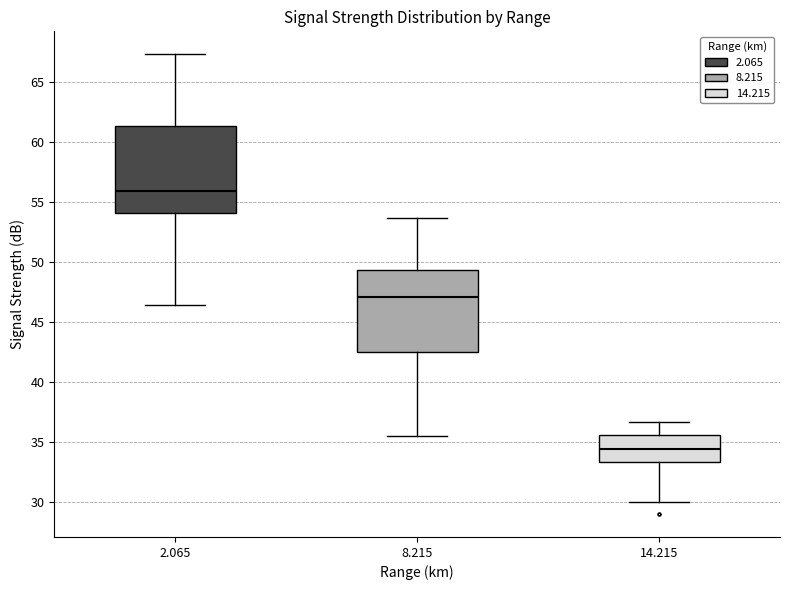

Reading left to right, read every box against the y-axis: the position of its median line, the range the box covers, and the ends of its whiskers. The values are not printed on the chart, so give them approximately, as read against the axis.

2.065: median 56.0, box 54.0 to 61.5, whiskers 46.5 to 67.5
8.215: median 47.0, box 42.5 to 49.5, whiskers 35.5 to 53.5
14.215: median 34.5, box 33.5 to 35.5, whiskers 30.0 to 36.5